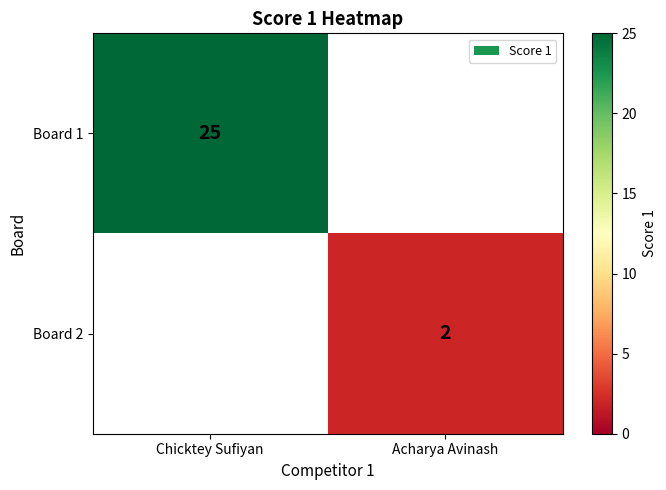

The value of Board 1 at Chicktey Sufiyan is 25. True or false?

True